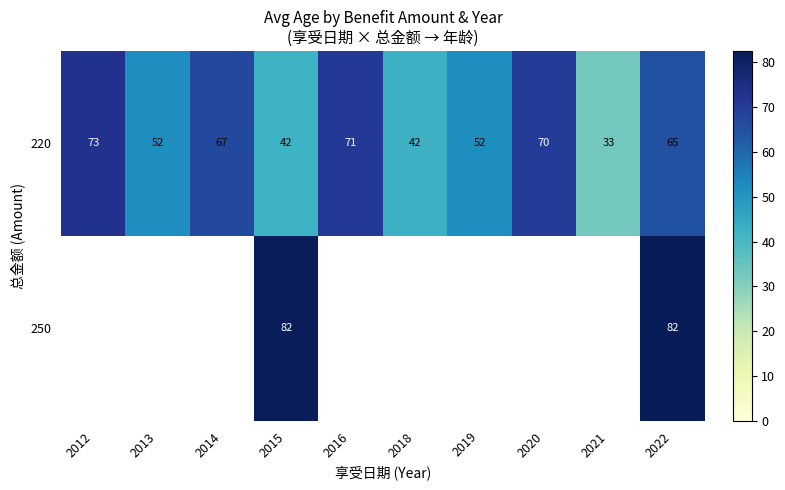

Where does the 220 series first go above 65?

2012